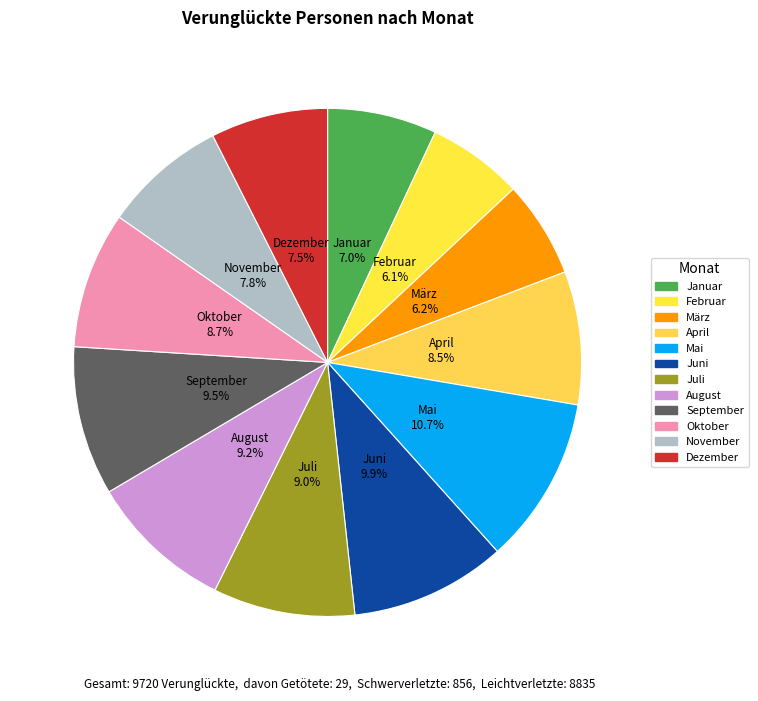

What portion of the pie excludes Oktober?

91.3%